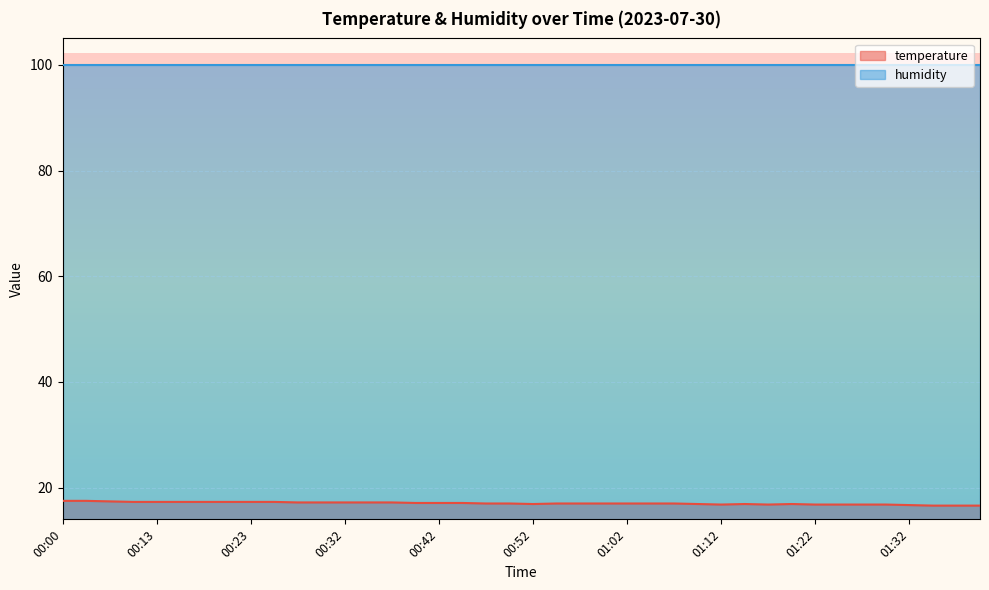

Is it true that the value at 01:39 is 4.1?

False